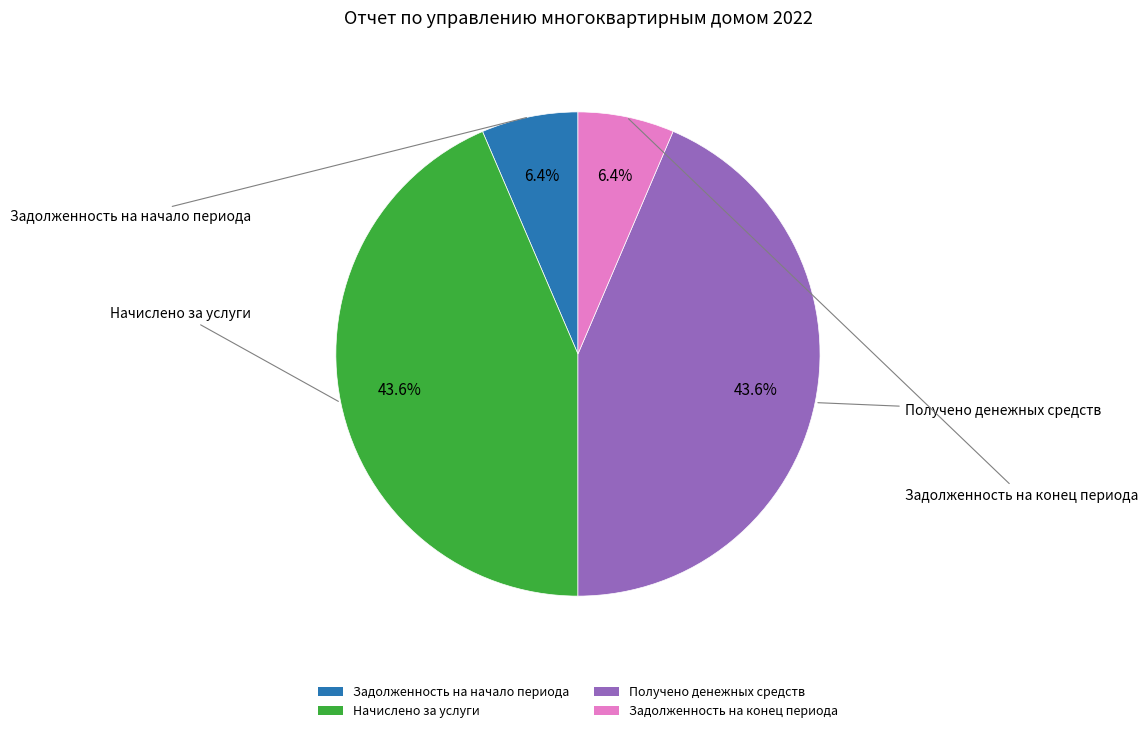

How many segments does this pie chart have?

4